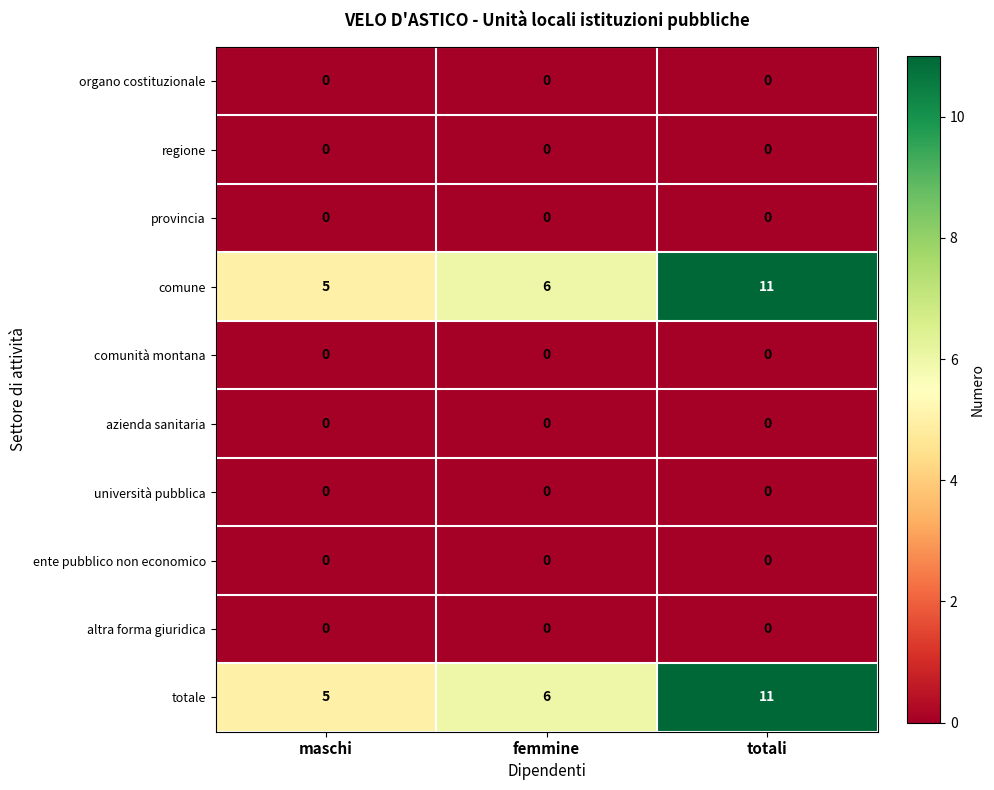

Reading left to right, what are all the values shown in this chart?

organo costituzionale: maschi=0	femmine=0	totali=0
regione: maschi=0	femmine=0	totali=0
provincia: maschi=0	femmine=0	totali=0
comune: maschi=5	femmine=6	totali=11
comunità montana: maschi=0	femmine=0	totali=0
azienda sanitaria: maschi=0	femmine=0	totali=0
università pubblica: maschi=0	femmine=0	totali=0
ente pubblico non economico: maschi=0	femmine=0	totali=0
altra forma giuridica: maschi=0	femmine=0	totali=0
totale: maschi=5	femmine=6	totali=11